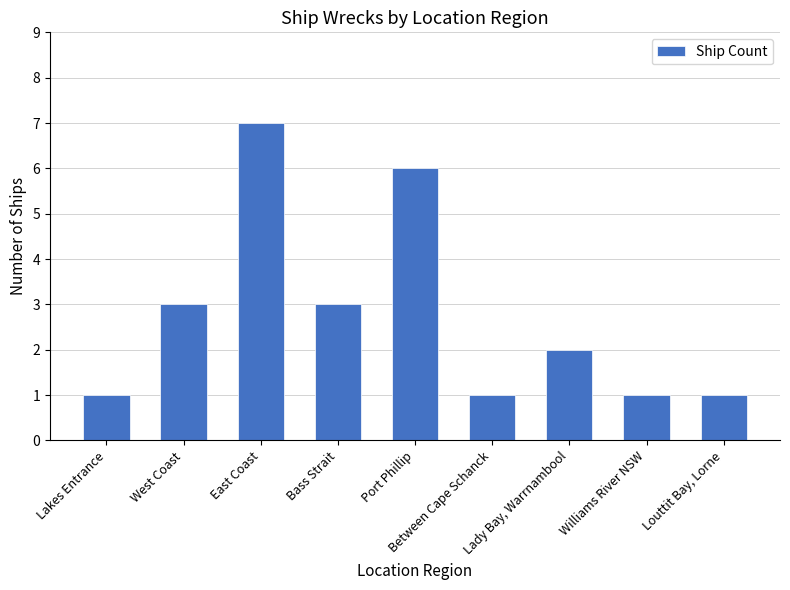

What is the change in value from East Coast to Port Phillip?

-1